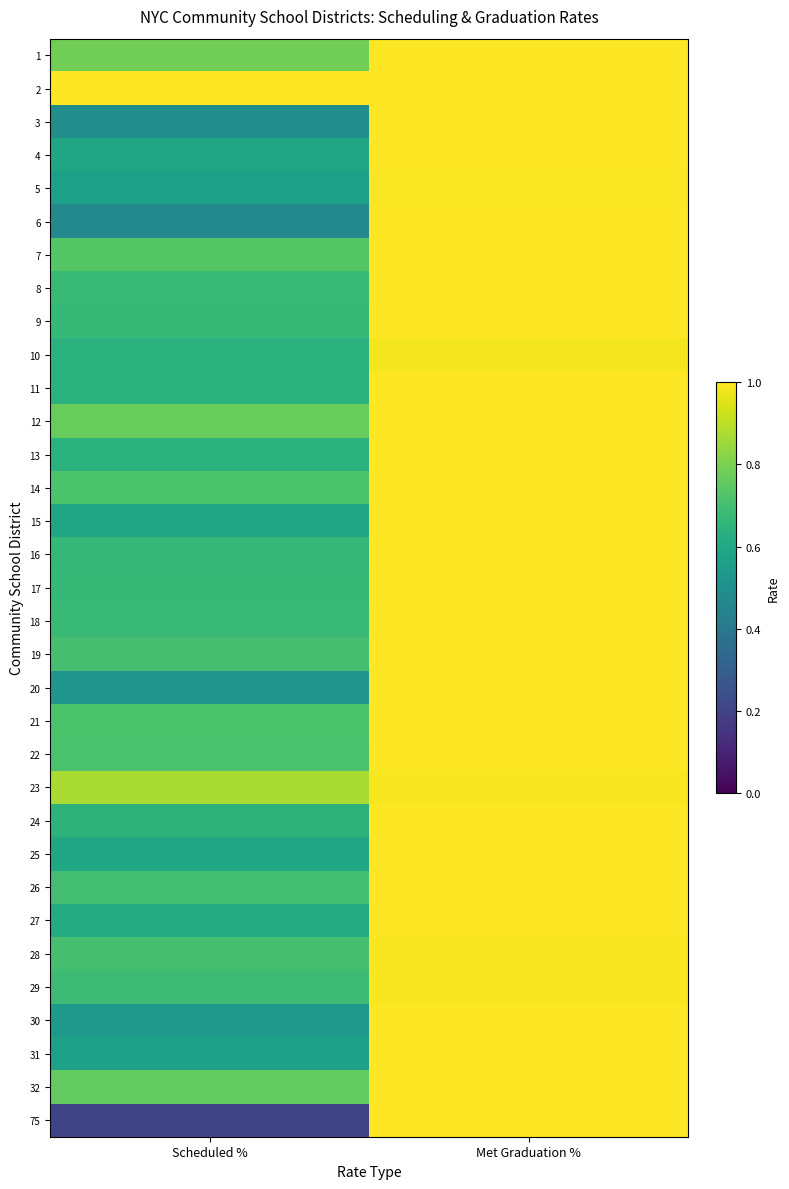

Which category has the lowest value across all series?

Scheduled %